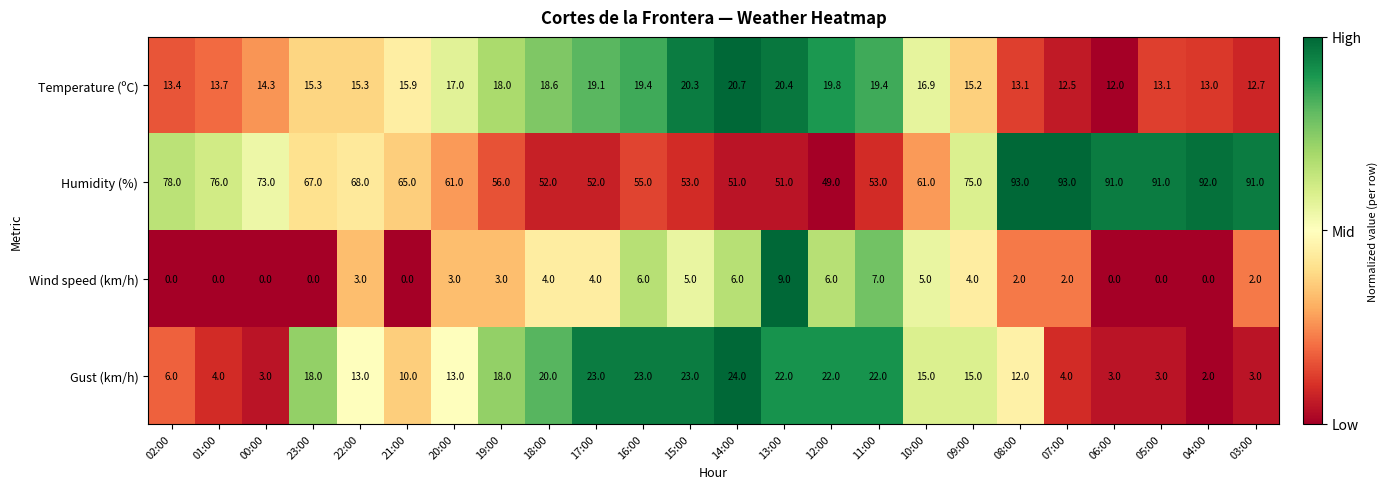

What is the difference between the highest and lowest values at 15:00?

48.0